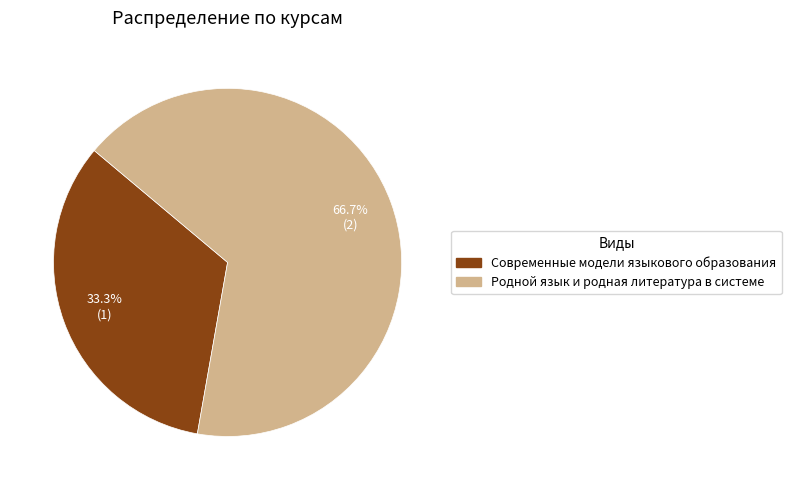

What percentage is the Родной язык и родная литература в системе slice, to the nearest percent?

67%